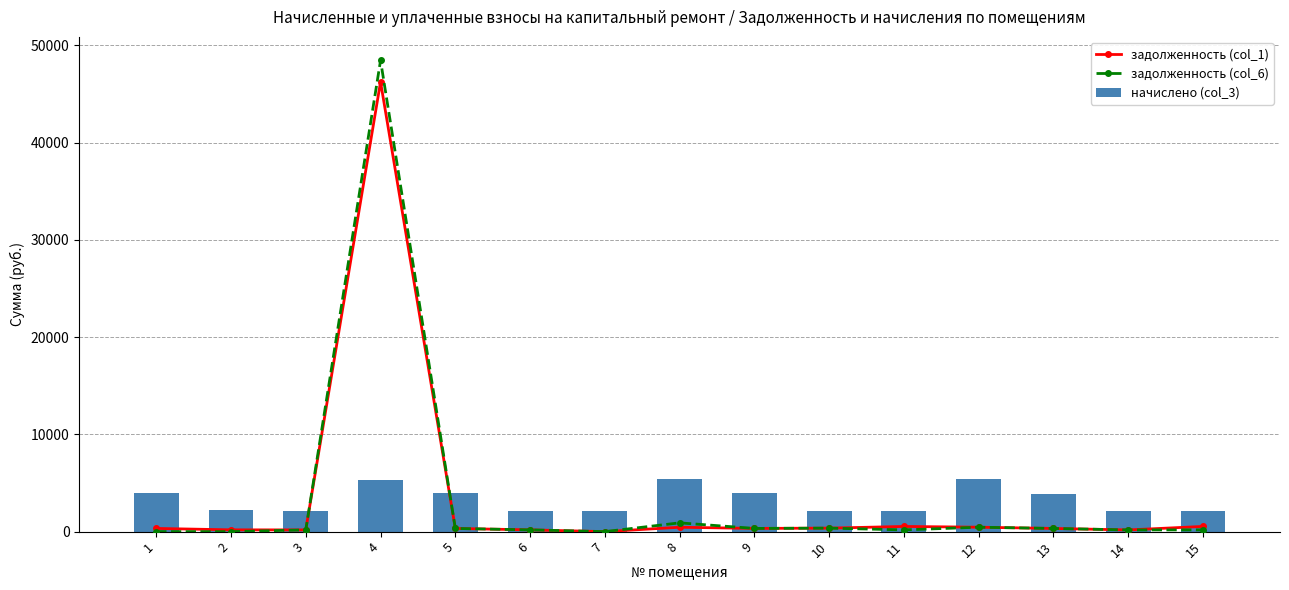

Reading left to right, extract all data points from this chart.

задолженность (col_1): 1=328.6	2=183.9	3=176.9	4=46237.1	5=327.5	6=180.2	7=0.0	8=451.0	9=329.7	10=360.4	11=531.9	12=454.7	13=326.5	14=174.9	15=534.5
задолженность (col_6): 1=0.1	2=0.0	3=177.4	4=48438.1	5=327.5	6=180.2	7=0.0	8=902.1	9=329.7	10=360.4	11=177.8	12=454.7	13=326.5	14=174.9	15=180.7
начислено (col_3): 1=3943.2	2=2206.9	3=2130.6	4=5342.4	5=3930.5	6=2162.4	7=2149.7	8=5412.4	9=3955.9	10=2162.4	11=2124.2	12=5456.9	13=3917.8	14=2098.8	15=2137.0